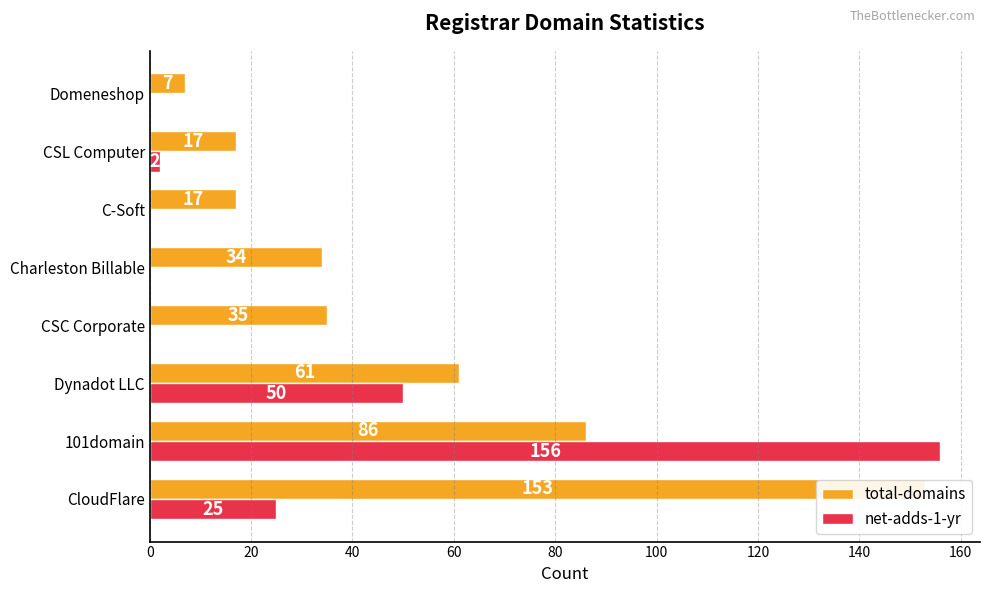

Rank the series by their maximum value, from lowest to highest.

total-domains, net-adds-1-yr